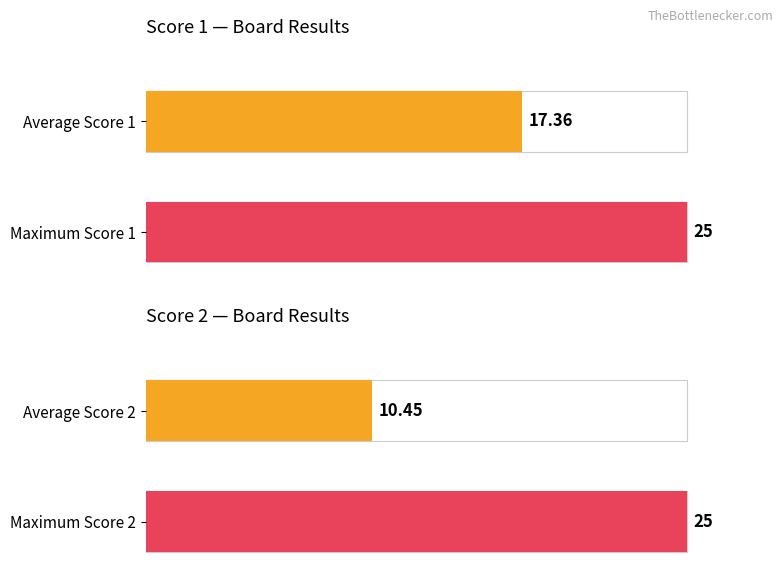

Read the Score 1 value at 20, to the nearest 5.

25